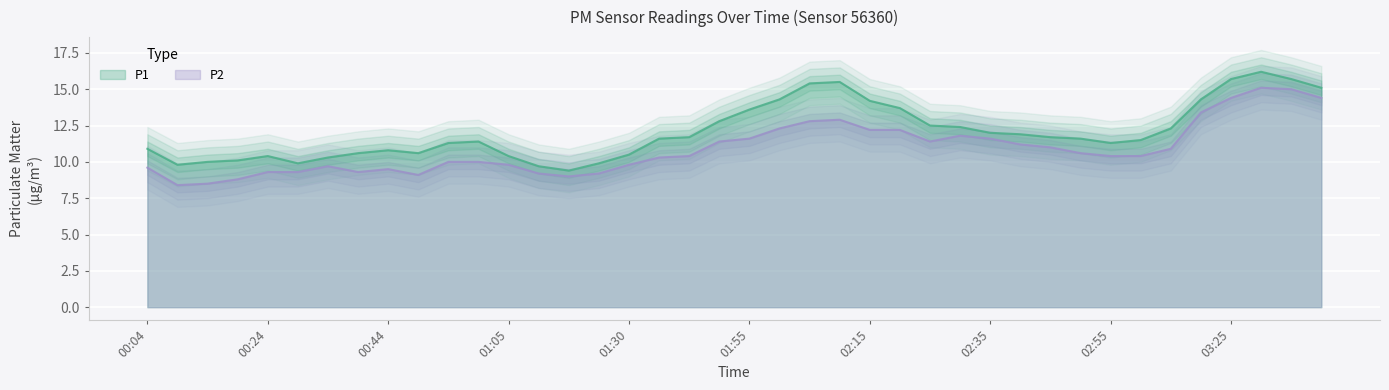

How many values in the P1 series exceed 11?

25